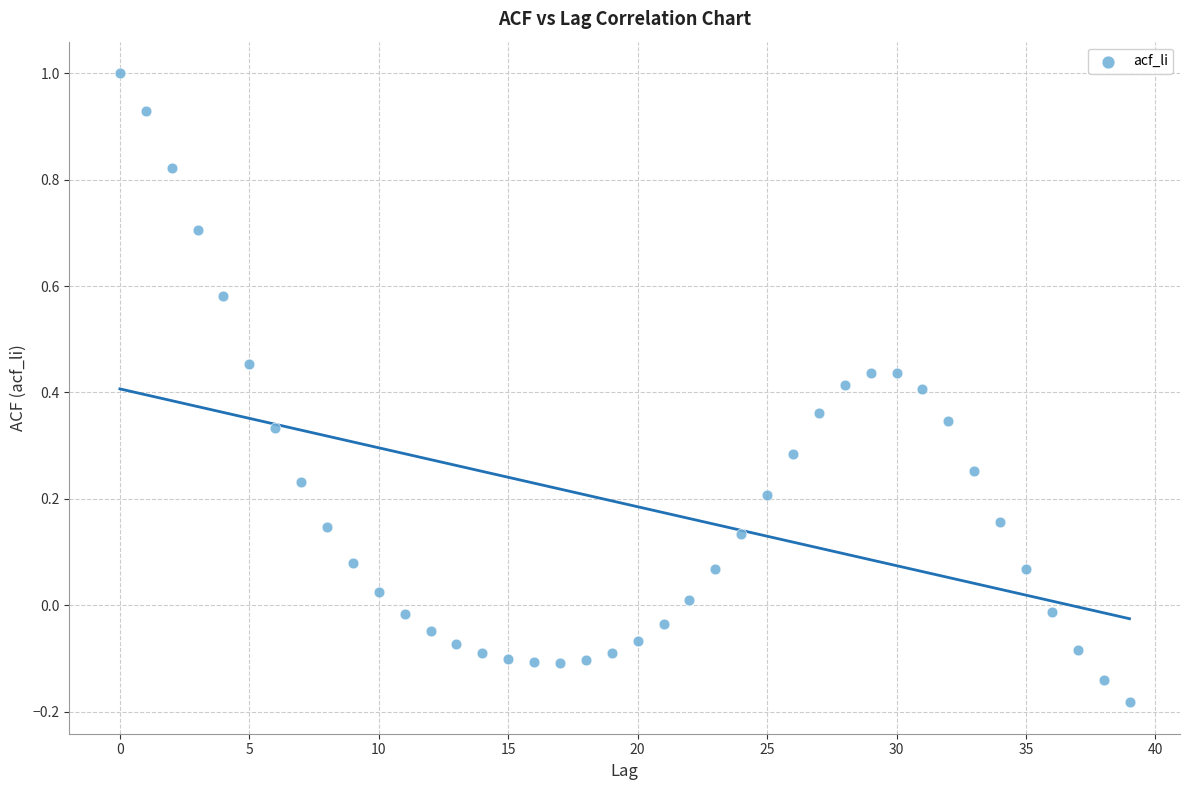

What is the range of Y values (max minus min)?

1.2